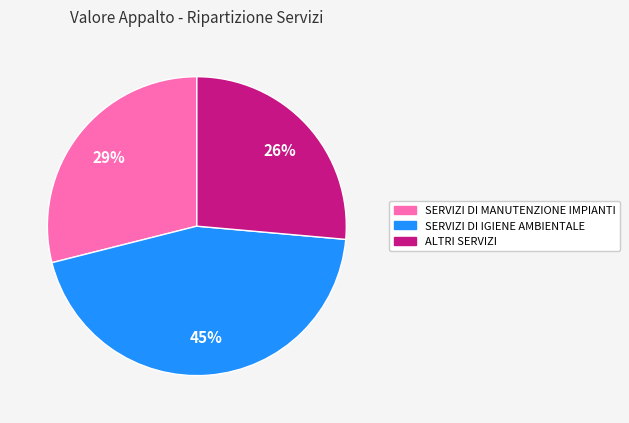

Is it true that ALTRI SERVIZI is 26% of the pie?

True